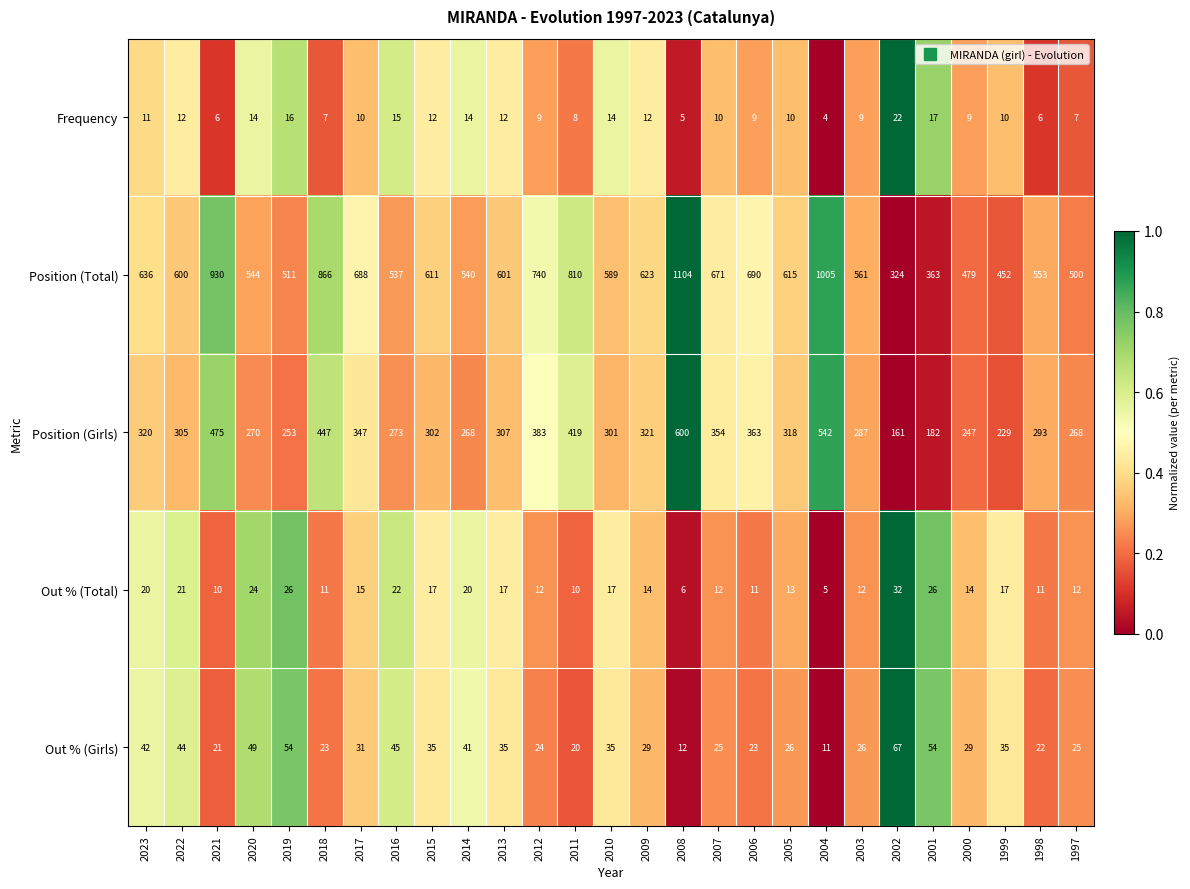

Which series changed the most between 2008 and 1997?

Position (Total)